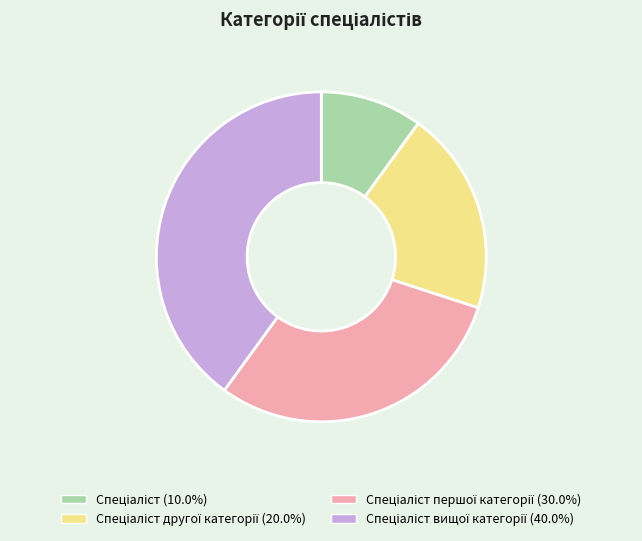

Is there any slice that represents more than half of the pie?

No